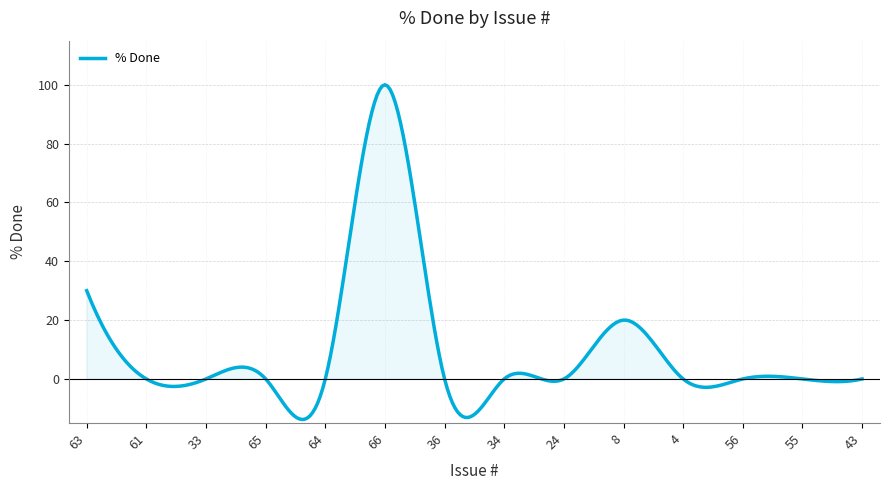

What is the maximum value shown in the chart?

100.0